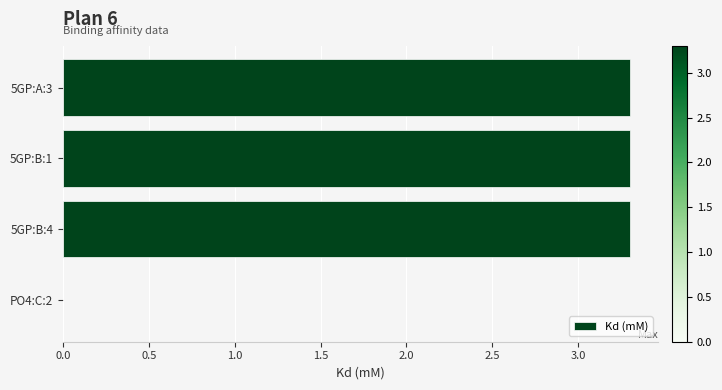

Where is the data nearest to the value 1?

PO4:C:2